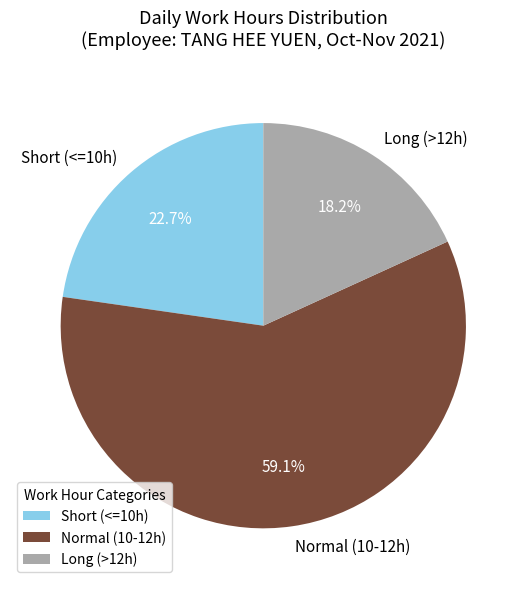

Which slice represents more than half of the pie?

Normal (10-12h)